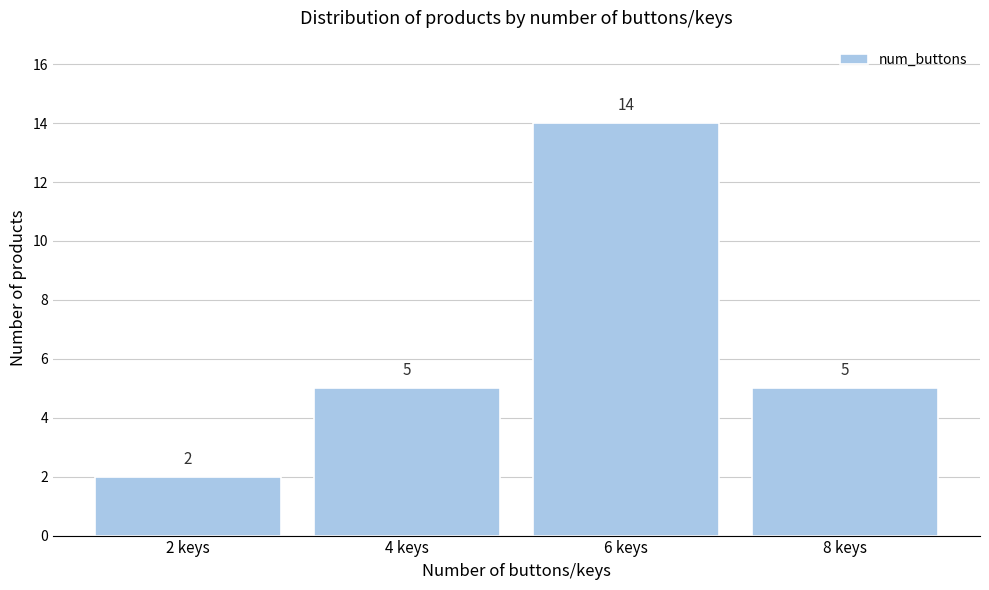

Reading left to right, what are all the values shown in this chart?

2	5	14	5